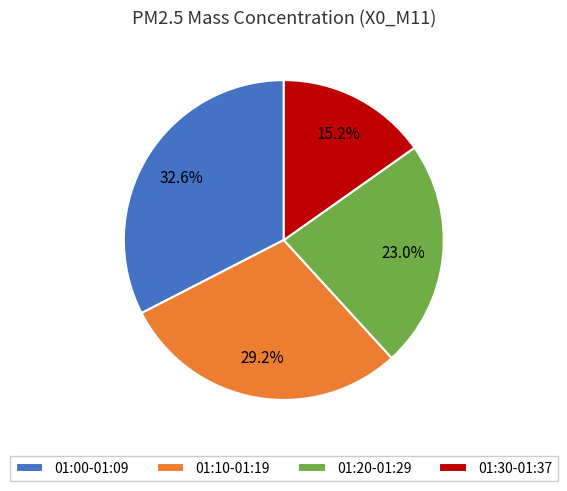

Rank the categories by value from highest to lowest.

01:00-01:09, 01:10-01:19, 01:20-01:29, 01:30-01:37